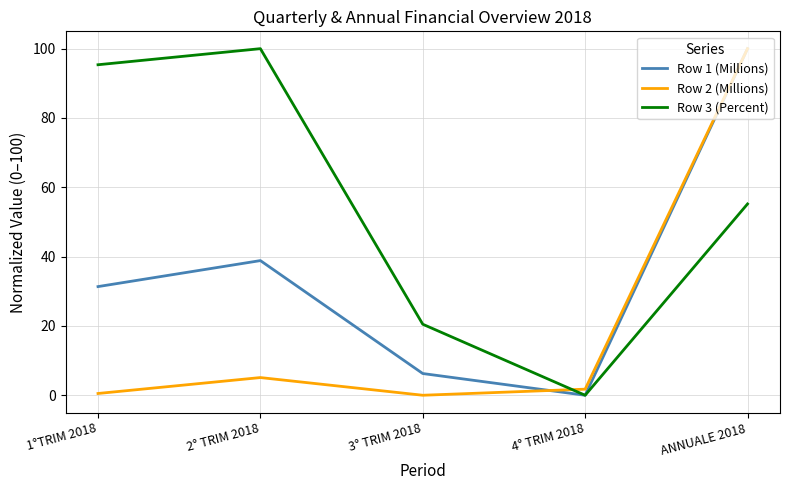

How many lines are shown in the chart?

3